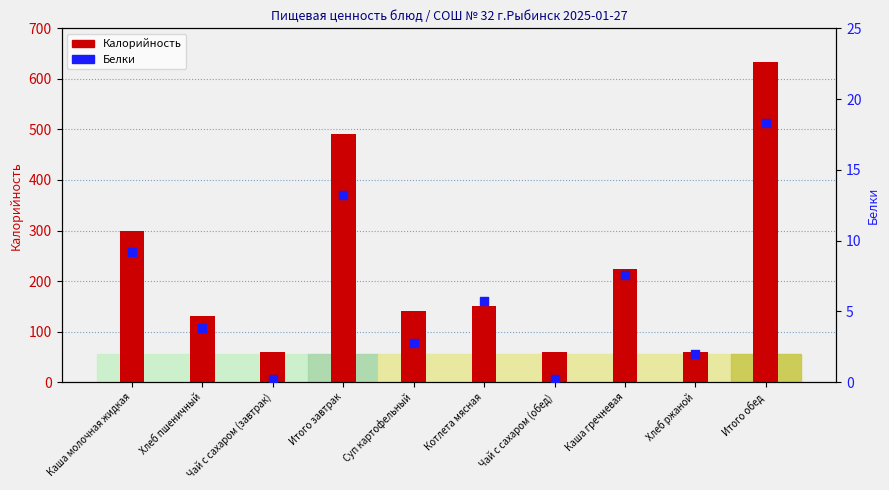

What are all the series names shown in the legend?

Калорийность, Белки